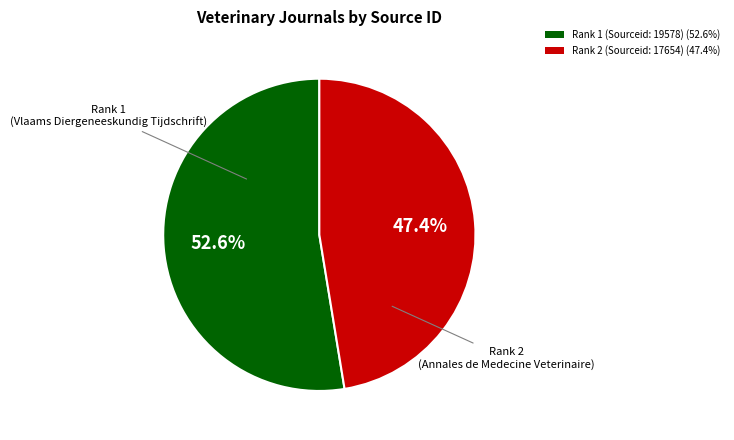

How much of the chart is everything except Rank 2 (Sourceid: 17654) (47.4%)?

52.6%